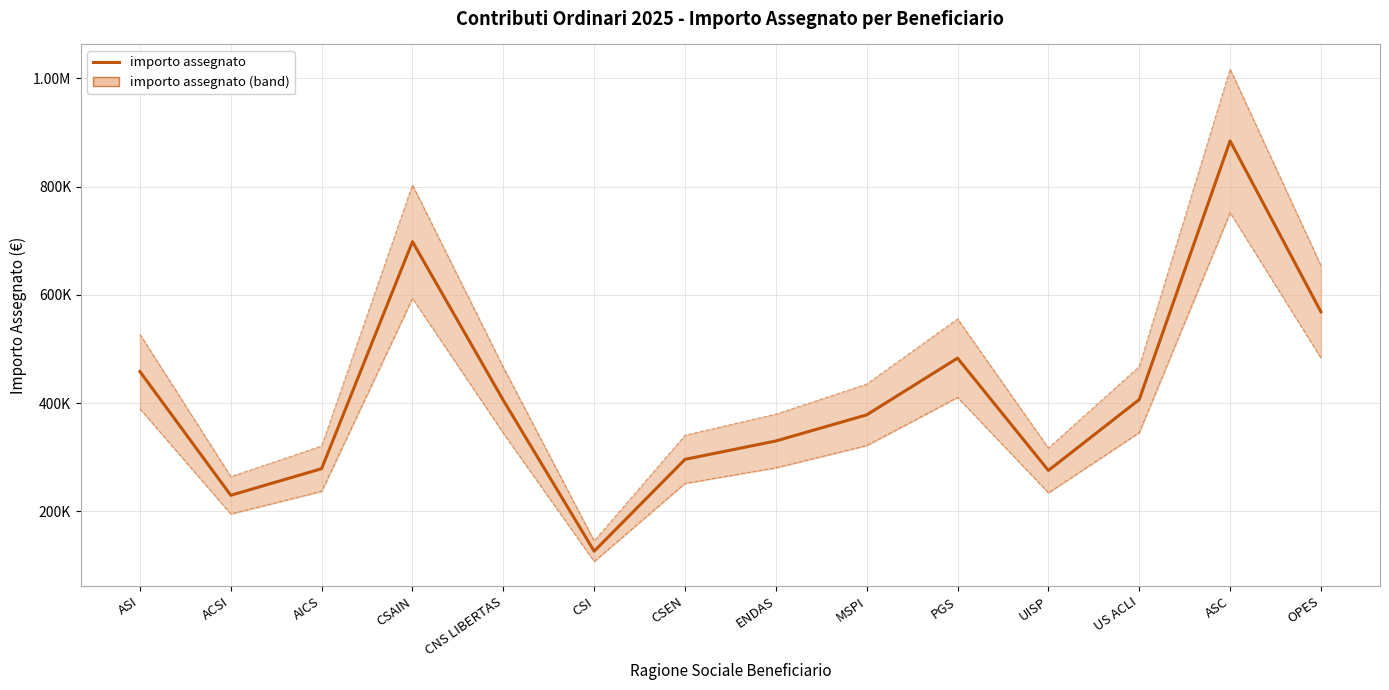

What is the value of the 4th point from the left?

698107.2